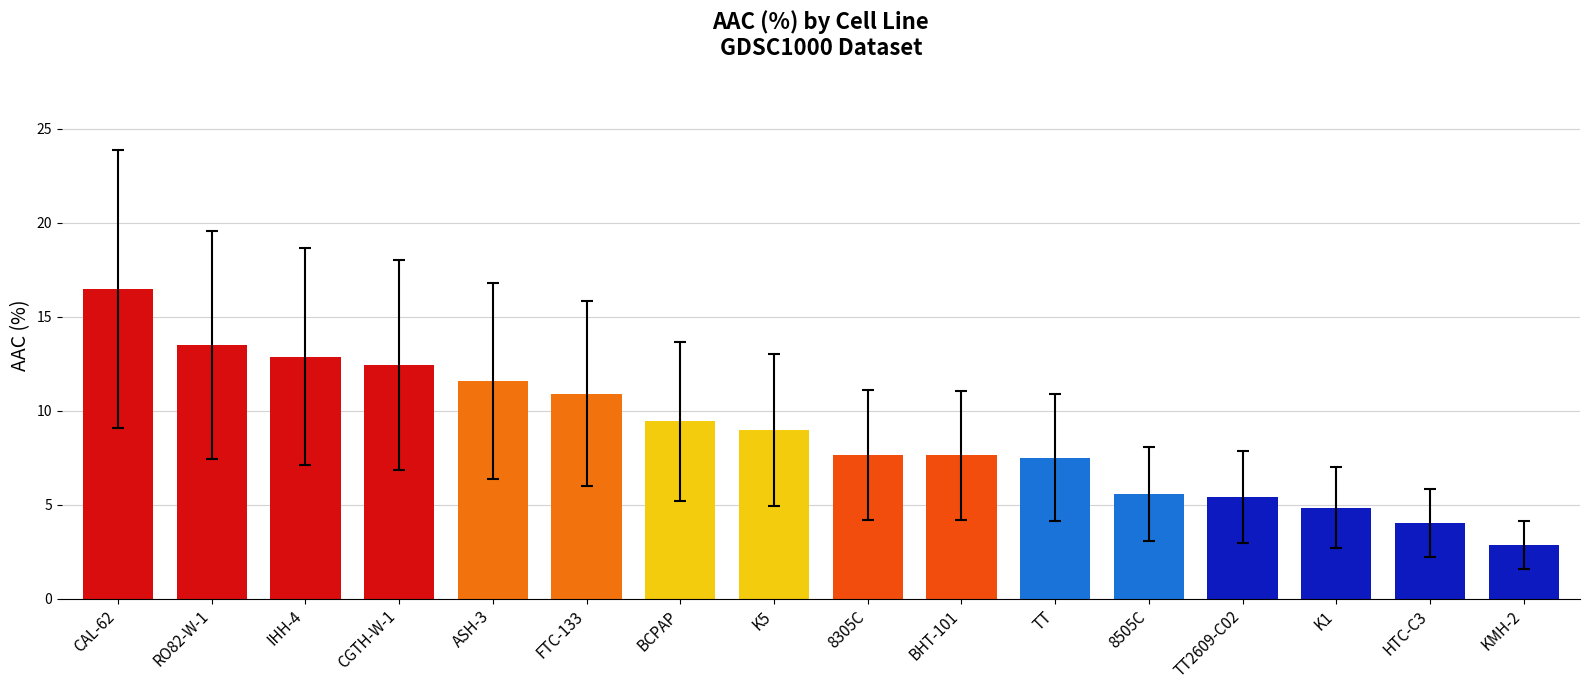

Which category has the highest value across all series?

CAL-62